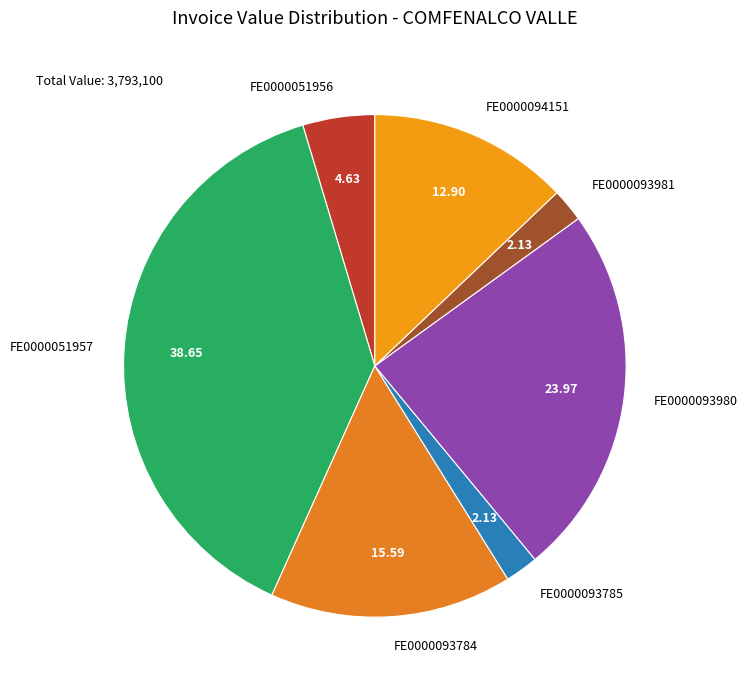

The FE0000093981 slice represents 2% of the pie. True or false?

True